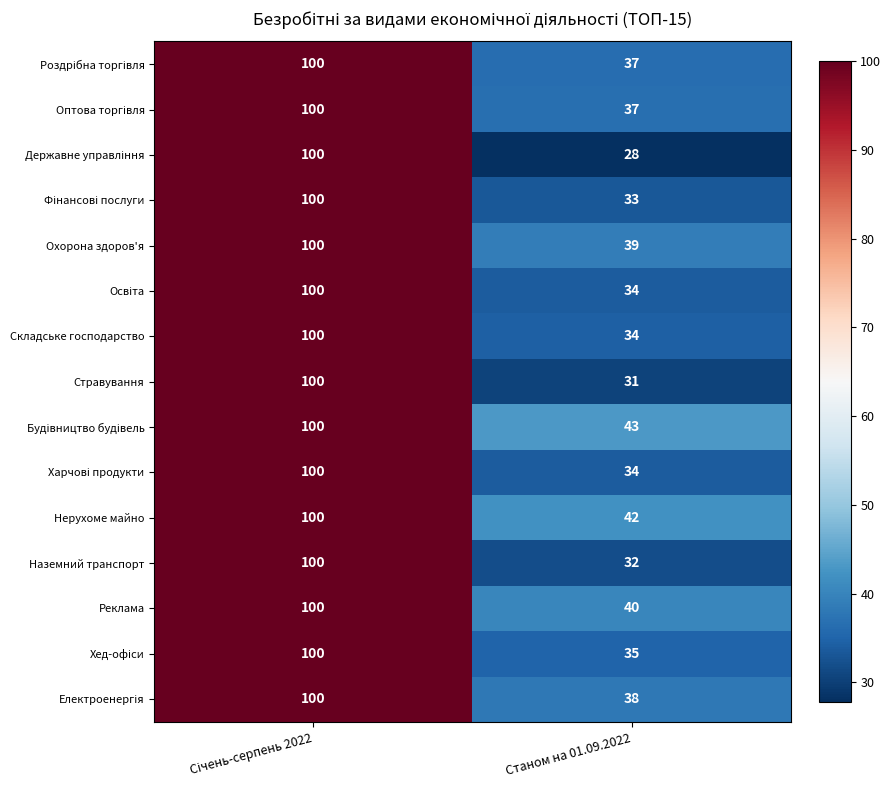

What is the difference between the highest and lowest values at Станом на 01.09.2022?

15